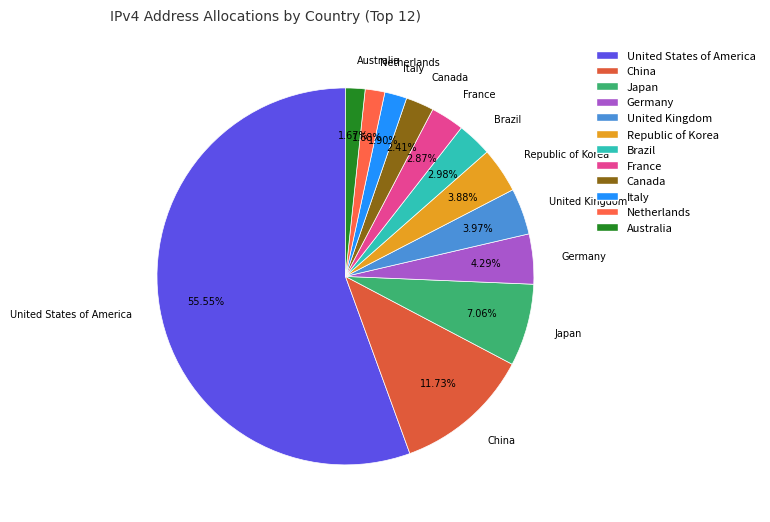

What is the total percentage of China and Brazil?

14.7%